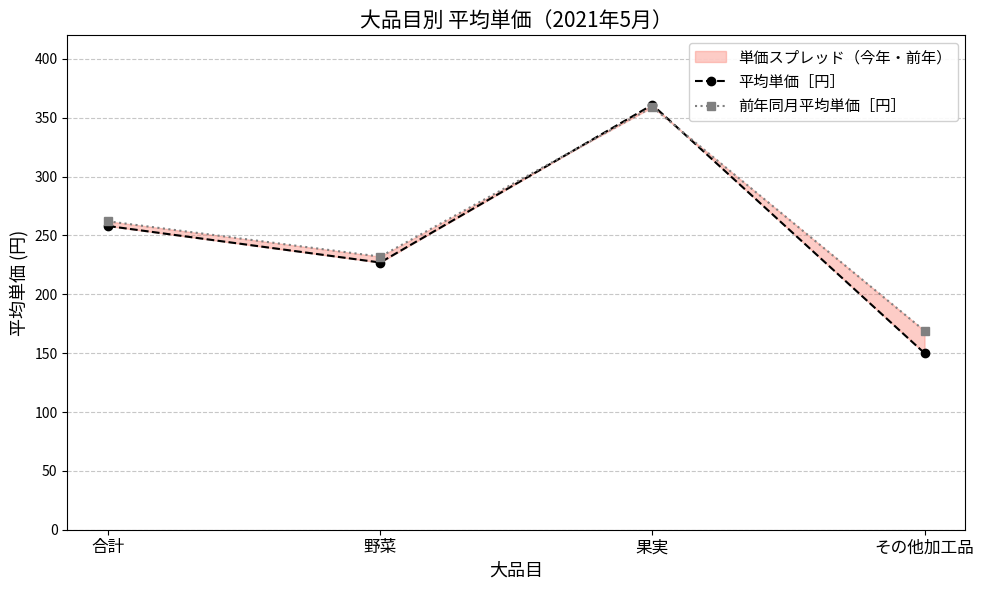

After their last crossing, which series has the higher values: 前年同月平均単価［円］ or 平均単価［円］?

前年同月平均単価［円］